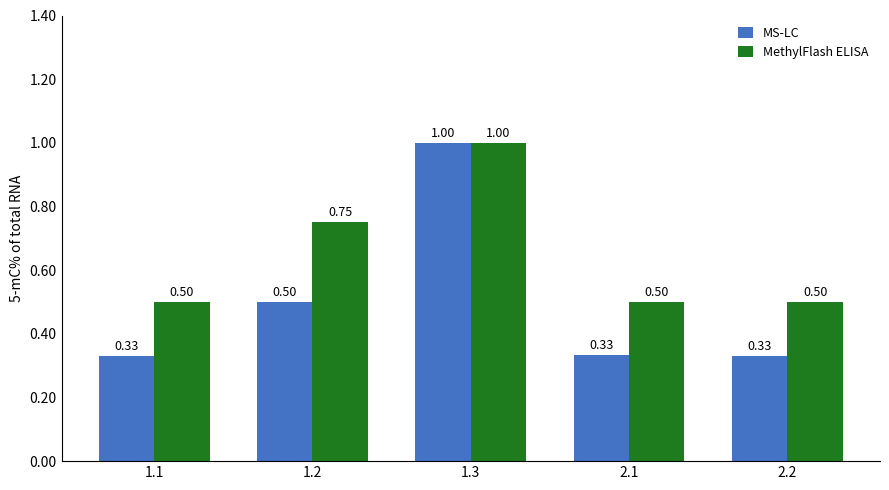

At which label does MS-LC reach its peak?

1.3